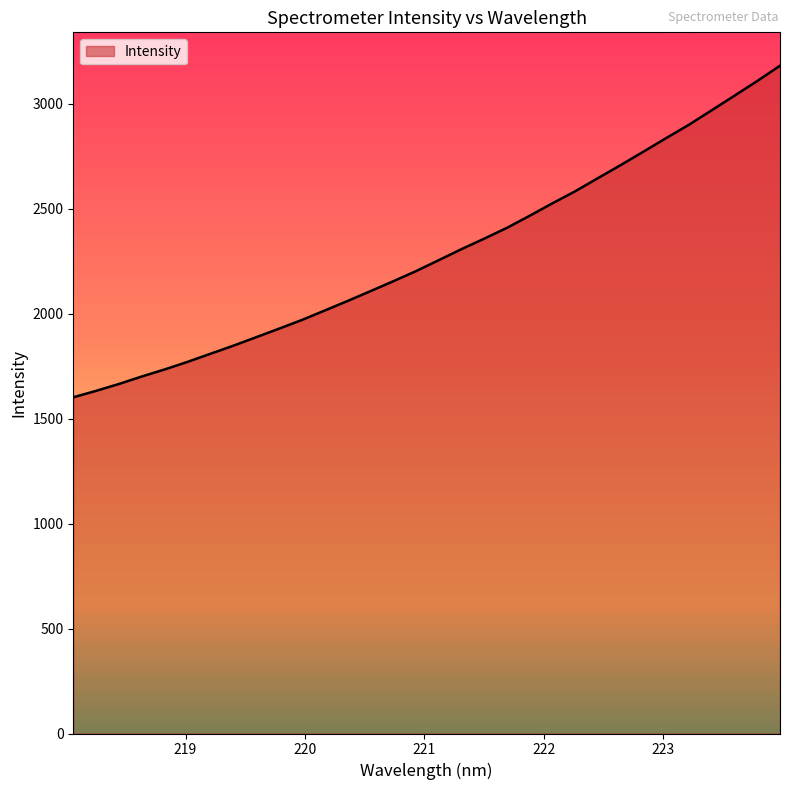

What is the greatest value displayed?

3180.0